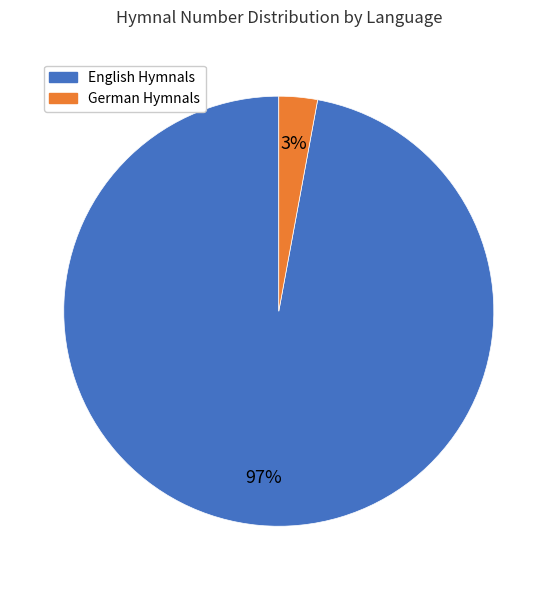

Does any single category account for the majority?

Yes